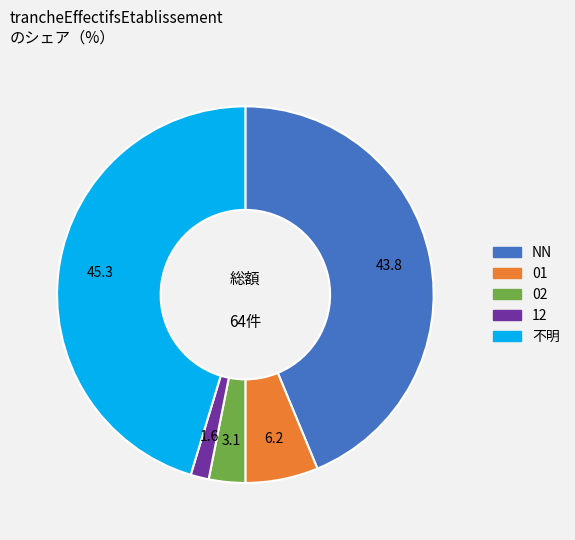

Is there a majority slice in this chart?

No